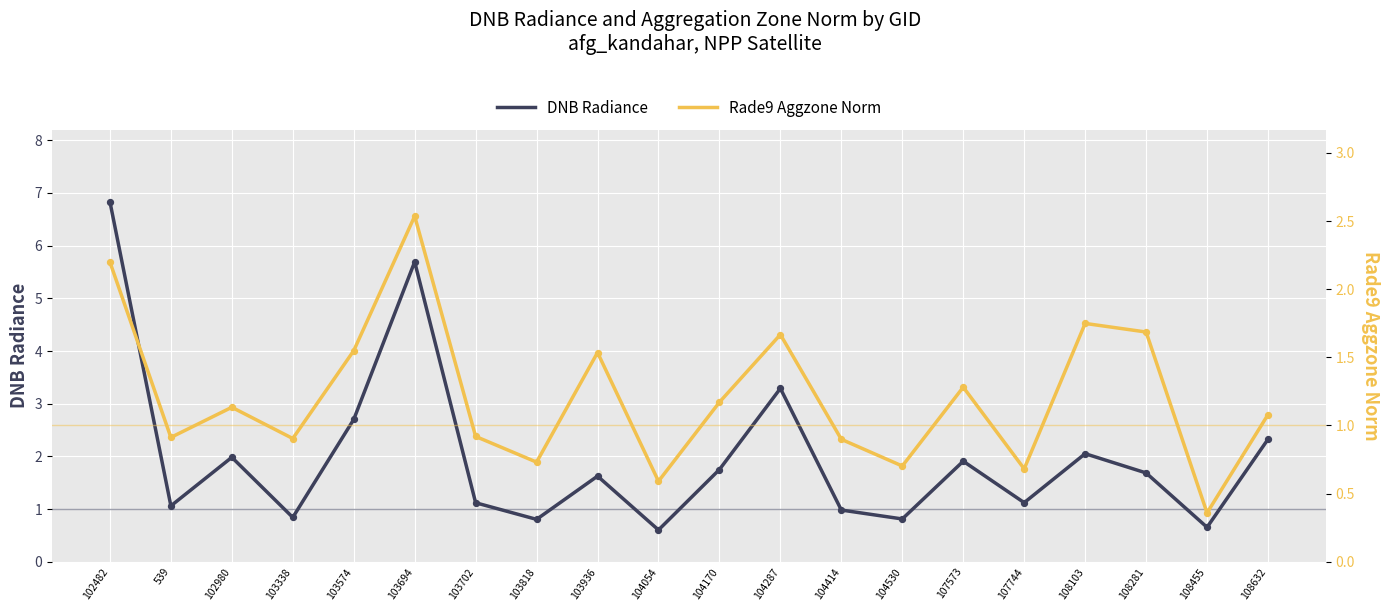

Which series has the largest Y range (max minus min)?

DNB Radiance